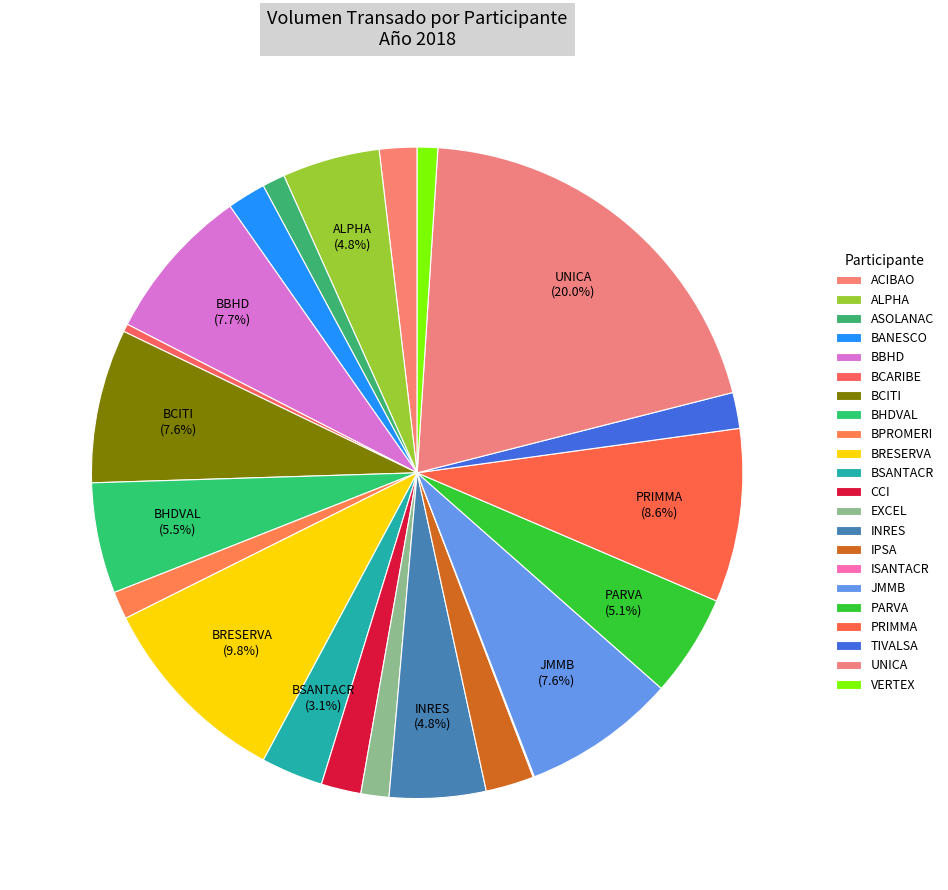

Rank the categories by value from highest to lowest.

UNICA, BRESERVA, PRIMMA, BBHD, BCITI, JMMB, BHDVAL, PARVA, ALPHA, INRES, BSANTACR, IPSA, CCI, BANESCO, ACIBAO, TIVALSA, EXCEL, BPROMERI, ASOLANAC, VERTEX, BCARIBE, ISANTACR